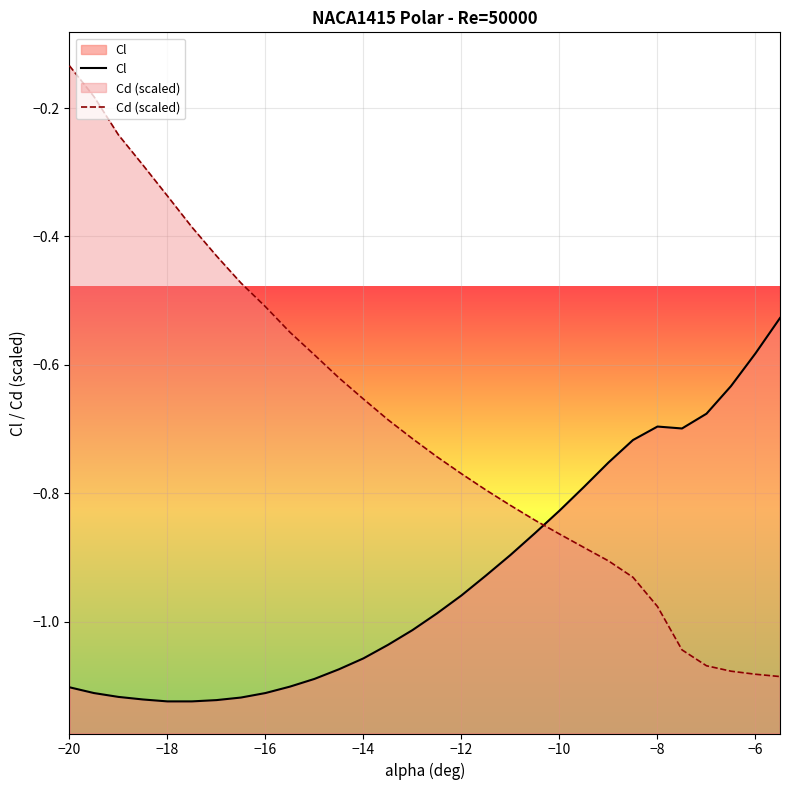

At which category does the chart reach its peak across all series?

−20